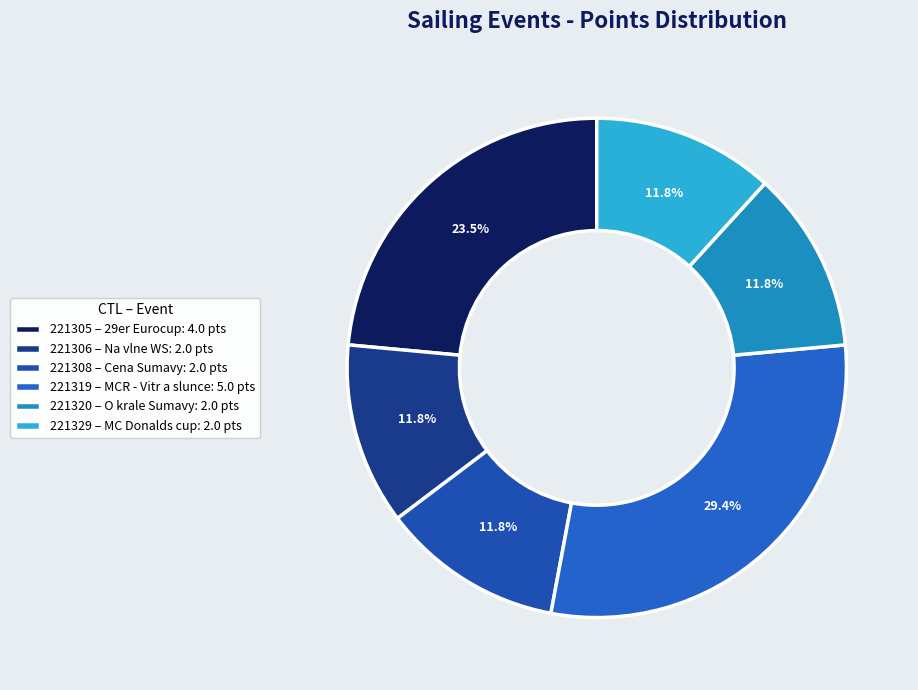

Combined, do 221329 and 221320 account for over 50%?

No